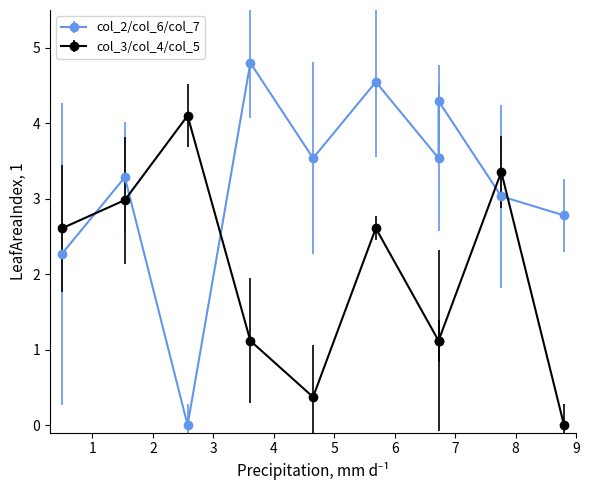

The col_4 series shows 12 at 8. True or false?

False